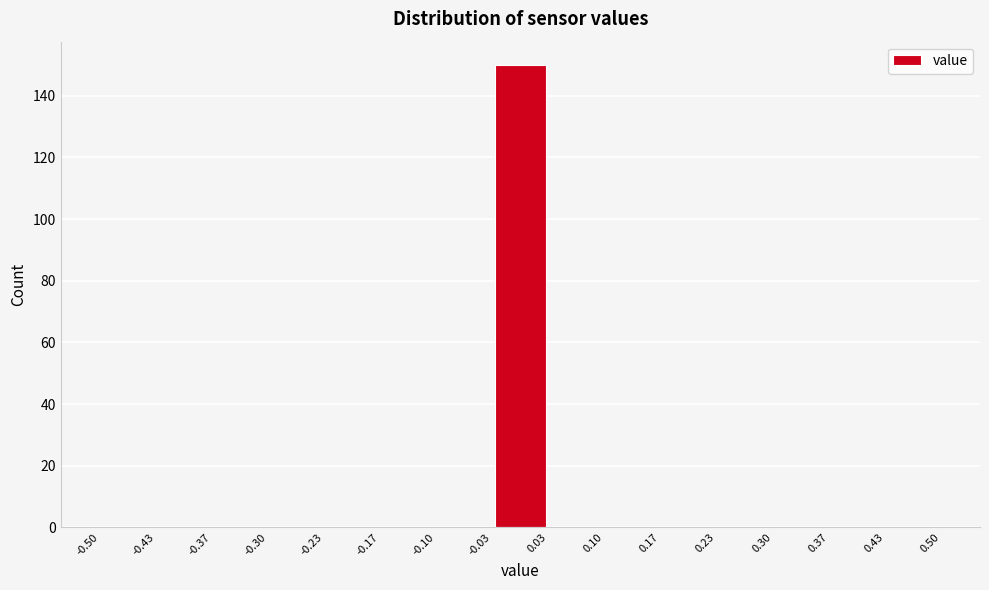

What is the height of the bar covering -0.03 to 0.03 on the x-axis? The values are not printed on the chart, so give them approximately, as read against the axis.

150